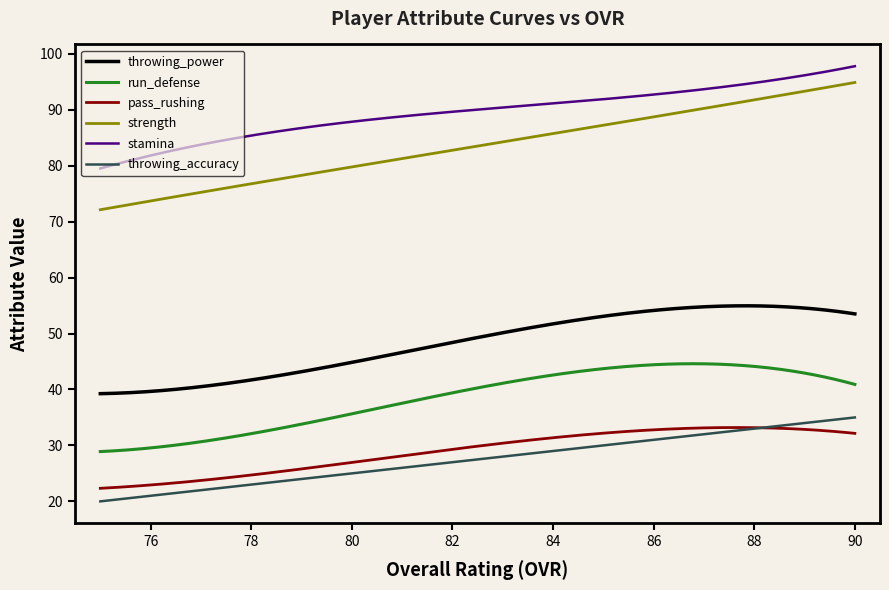

Which series has the largest total across all categories?

stamina